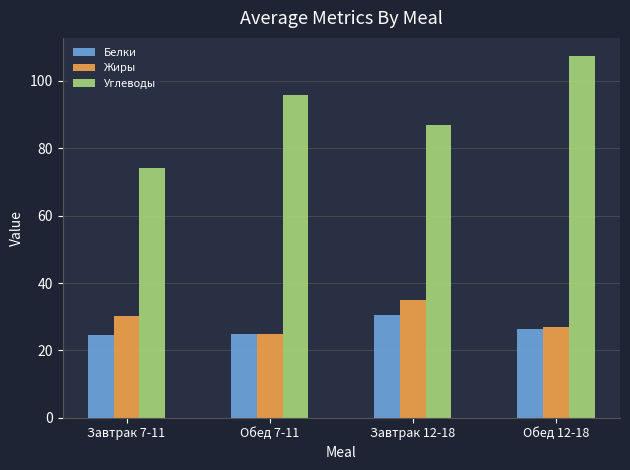

What is the label of the 2nd bar from the left?

Обед 7-11